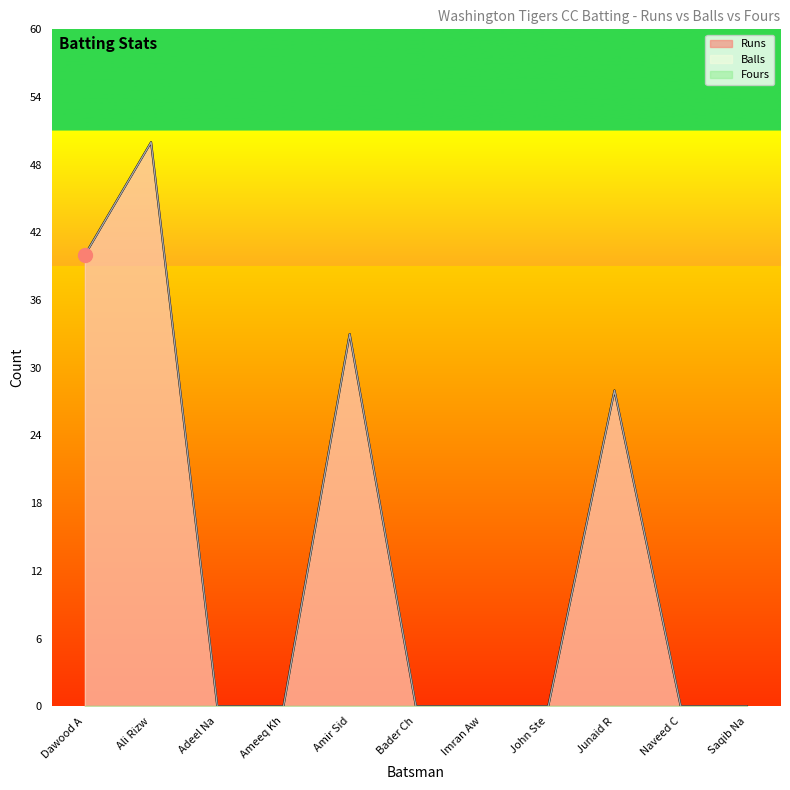

True or false: Runs has more than 2 interior local peaks.

True